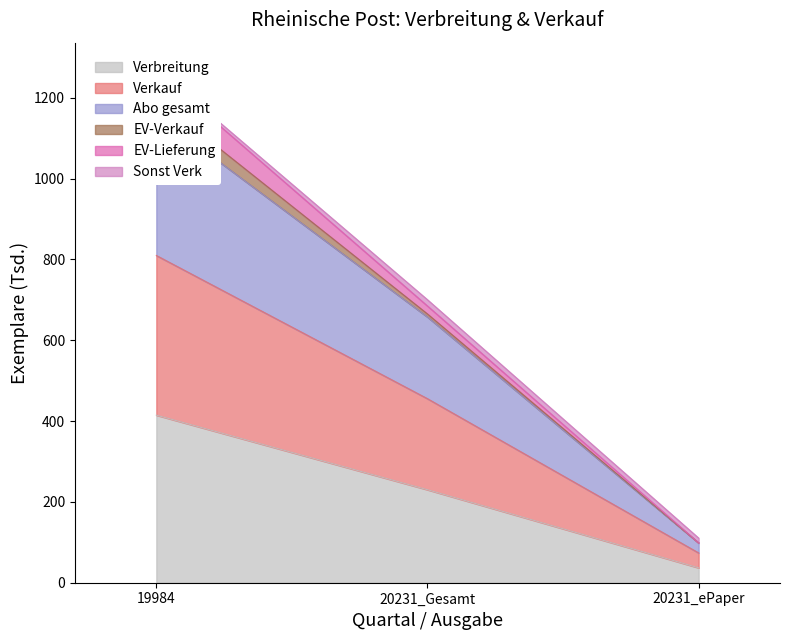

The Verbreitung series shows 230.1 at 20231_Gesamt. True or false?

True